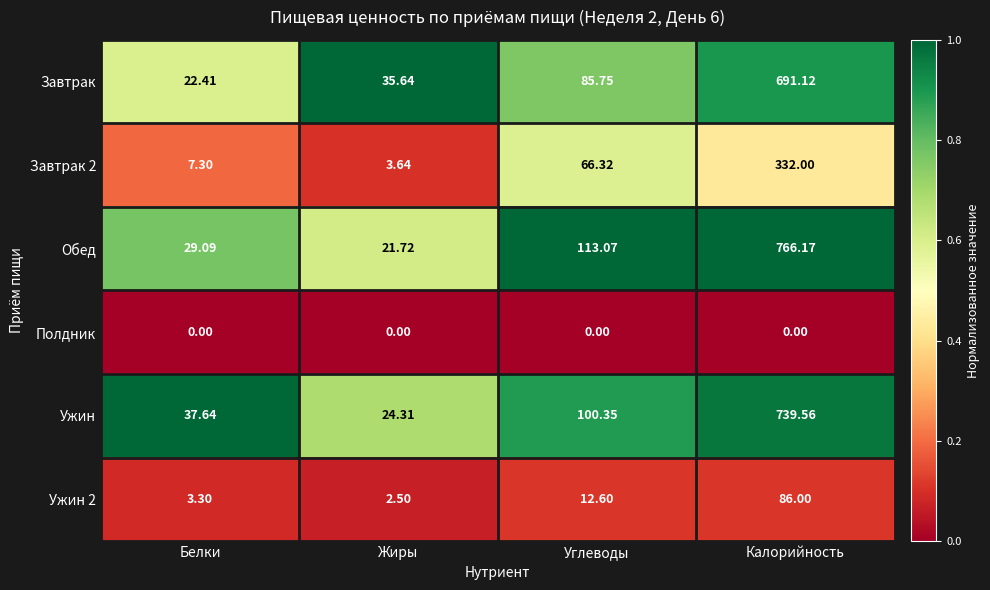

At which category does the chart reach its peak across all series?

Калорийность